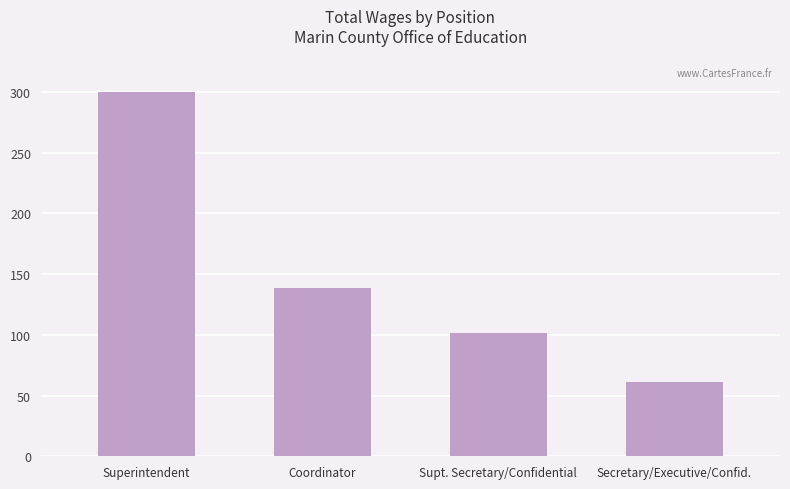

What is the change in value from Superintendent to Supt. Secretary/Confidential?

-198656